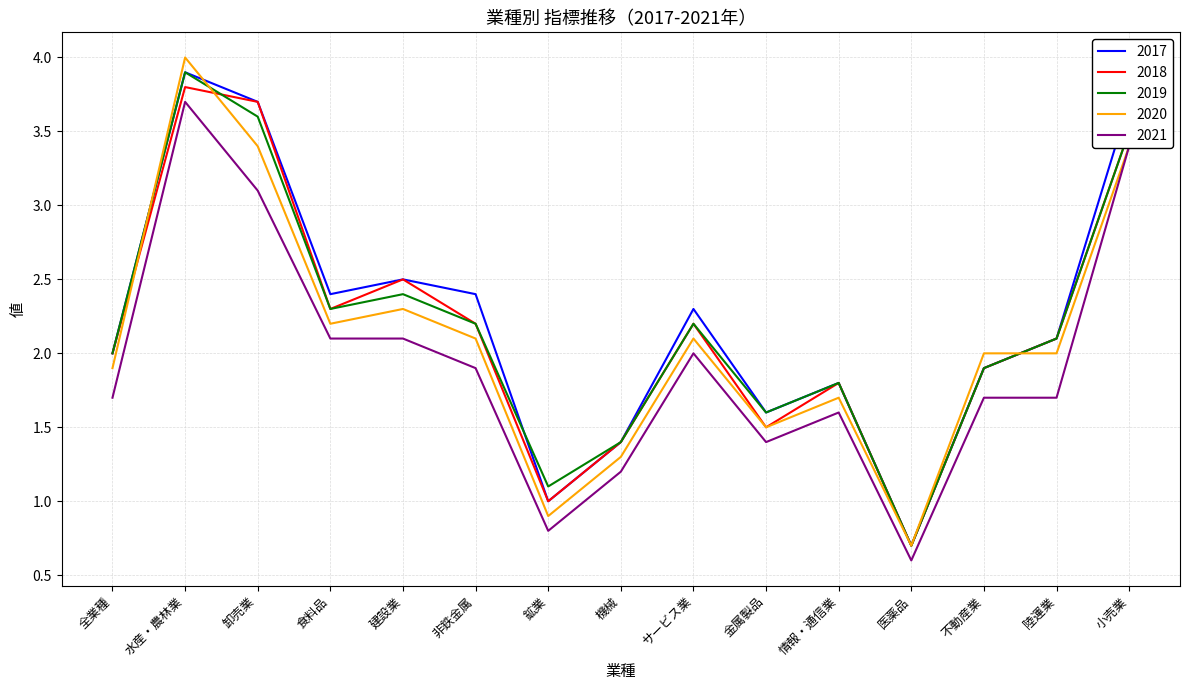

What position from the right is サービス業?

7